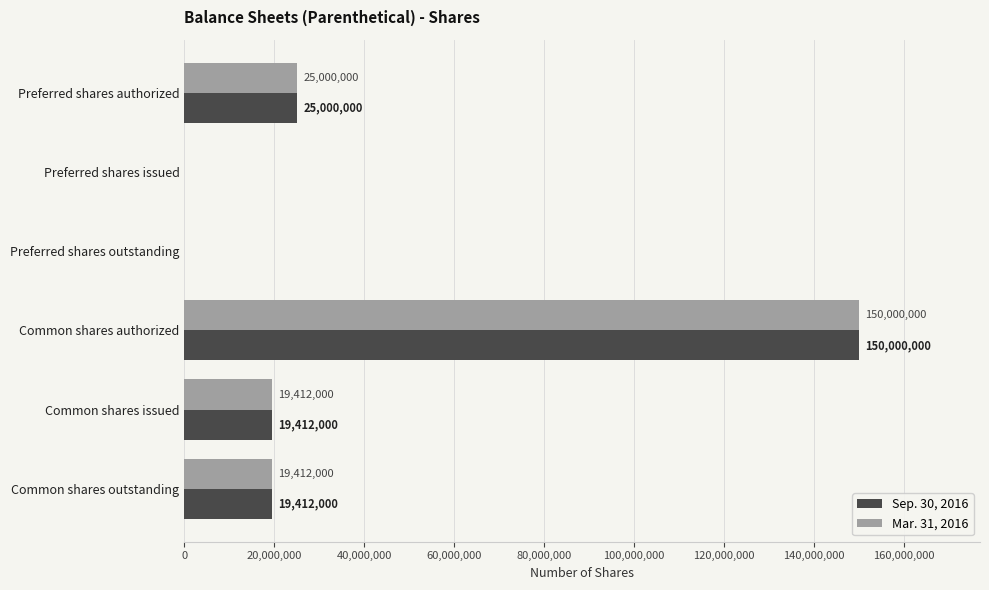

What is the total value across all series at Preferred shares authorized?

50000000